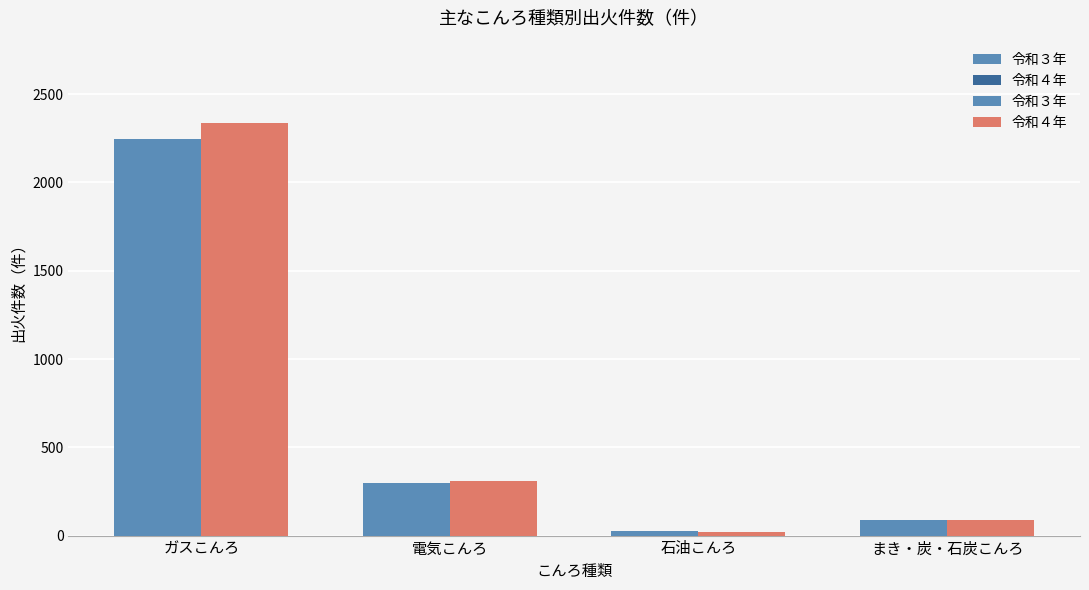

At how many categories does at least one series exceed 1959?

1